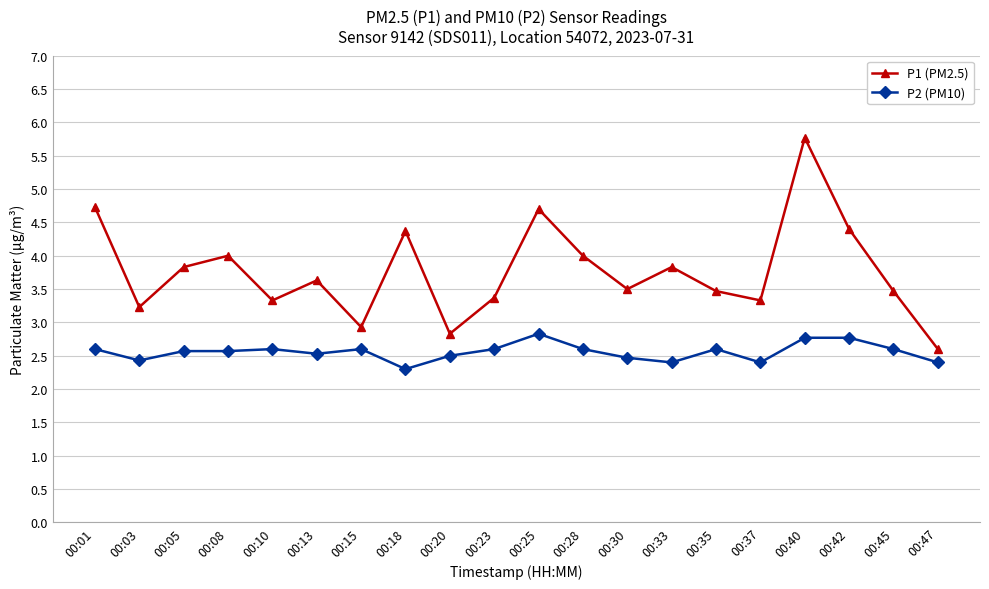

True or false: P2 (PM10) has a value of 1.3 at 00:47.

False